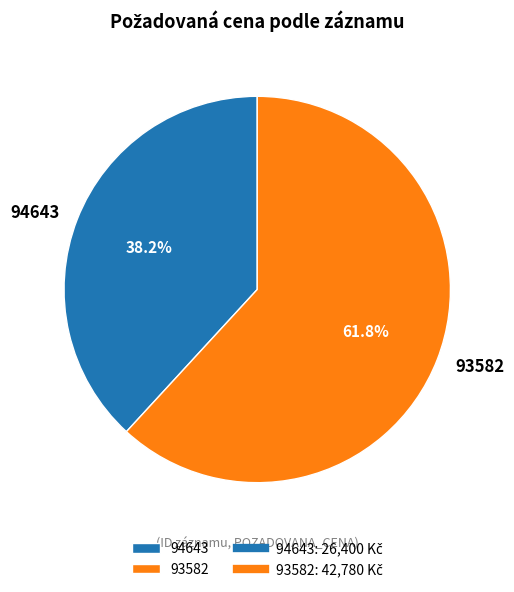

Is 93582 the majority of the pie?

Yes